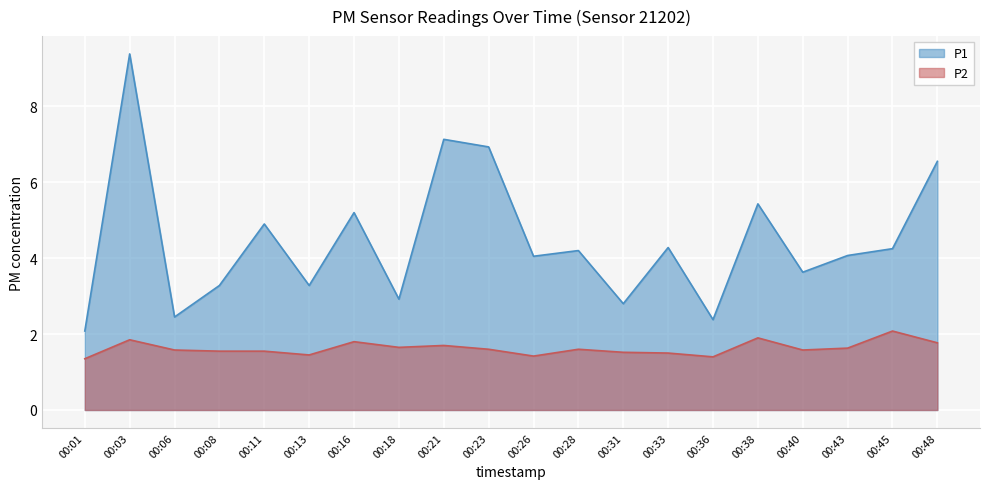

At which category does the chart reach its minimum across all series?

00:01